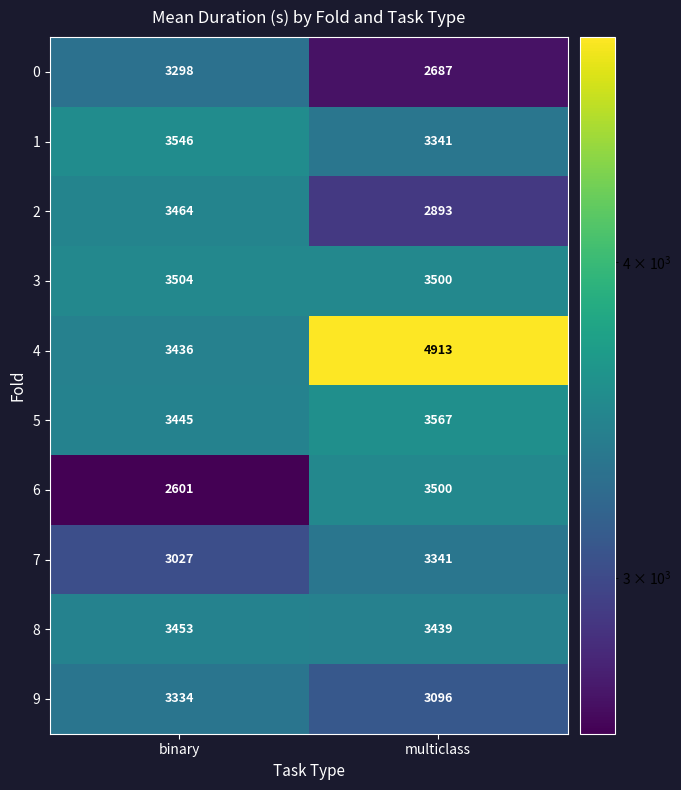

Rank the series at binary from lowest to highest value.

6, 7, 0, 9, 4, 5, 8, 2, 3, 1